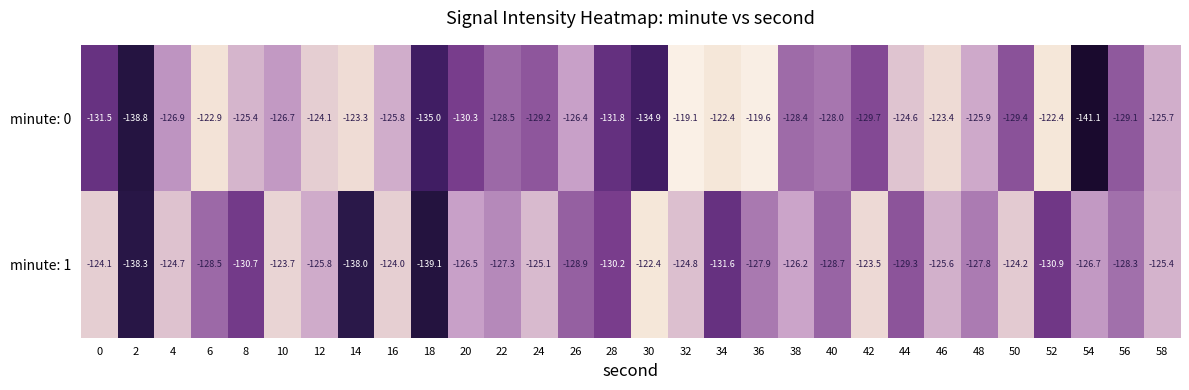

Is it true that minute: 1 equals -138.3 at 2?

True